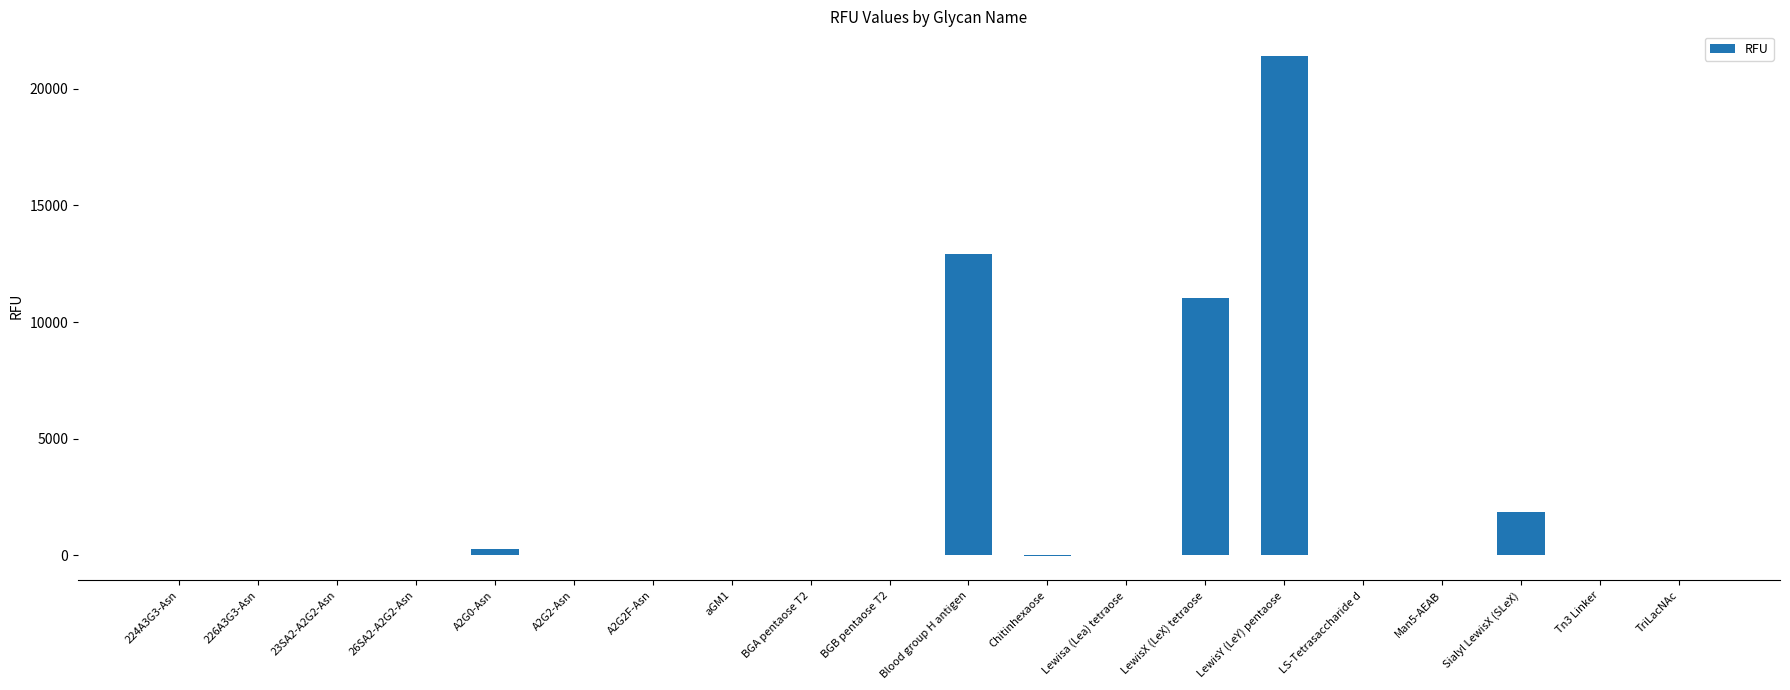

Which label corresponds to the largest value in the chart?

LewisY (LeY) pentaose